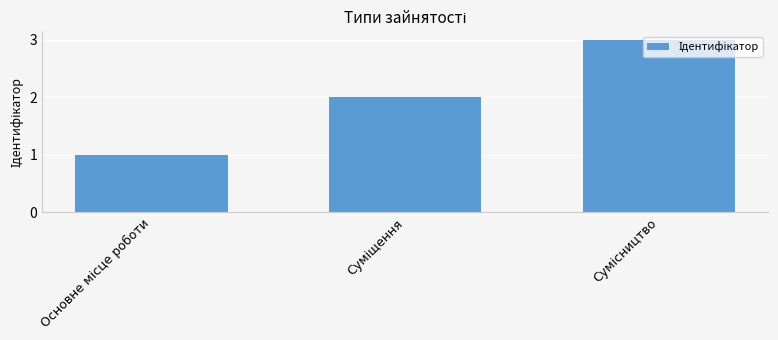

What is the greatest value displayed?

3